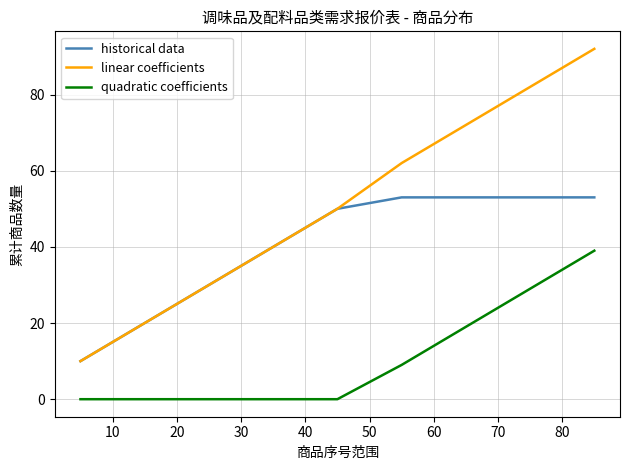

Which series has the largest range (max minus min)?

linear coefficients